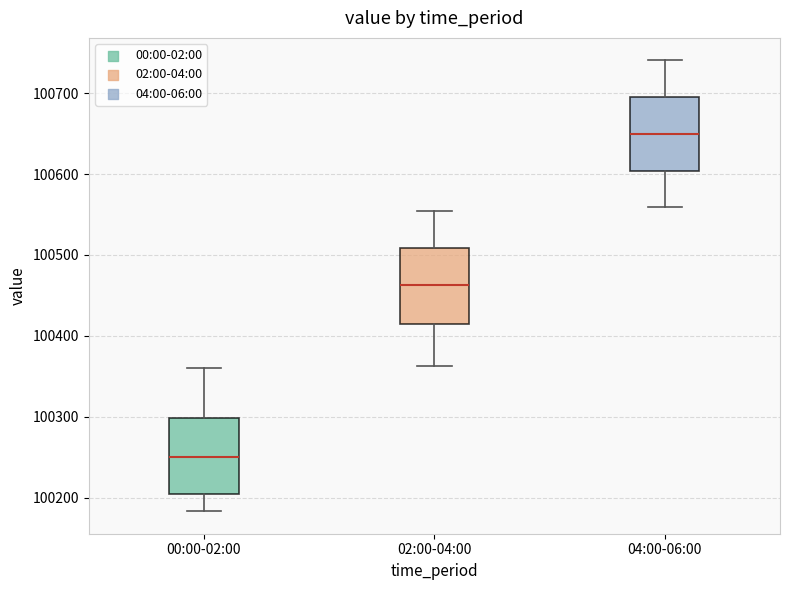

Which box has the lowest median line?

00:00-02:00